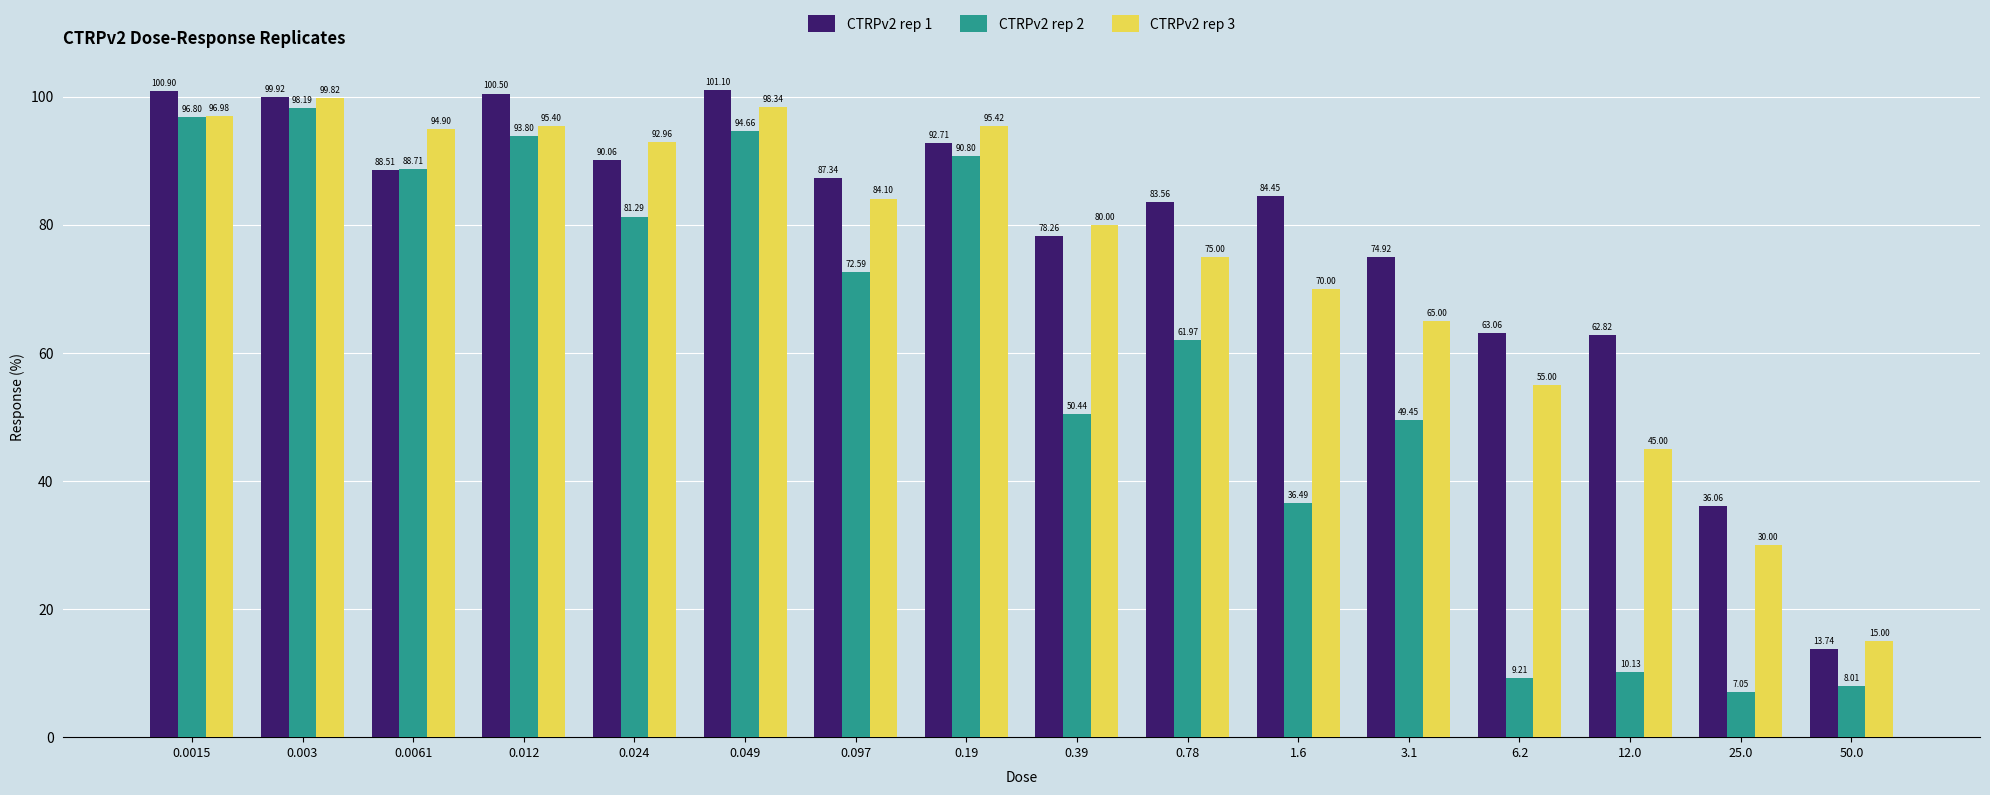

The CTRPv2 rep 1 series shows 89.1 at 6.2. True or false?

False